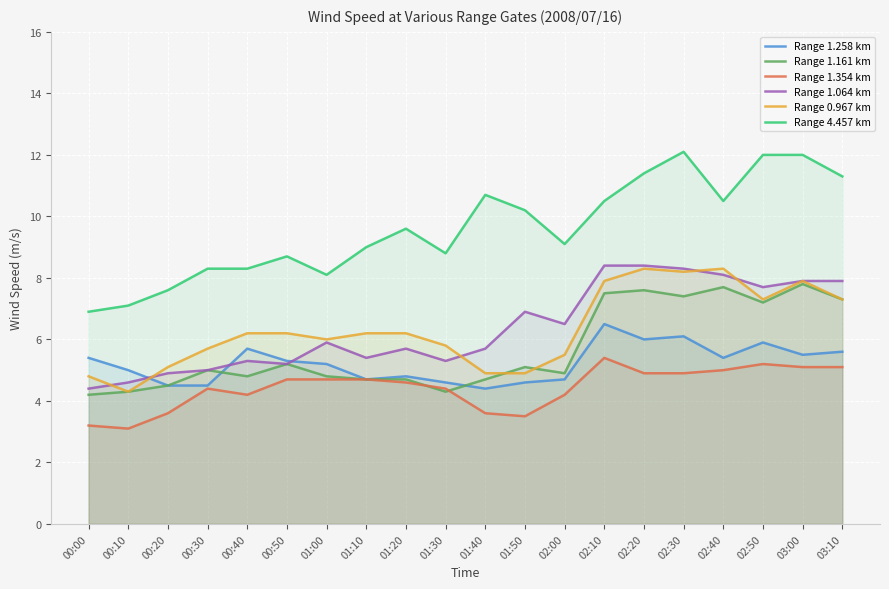

What is the difference between the maximum and minimum values in the Range 1.258 km series?

2.1